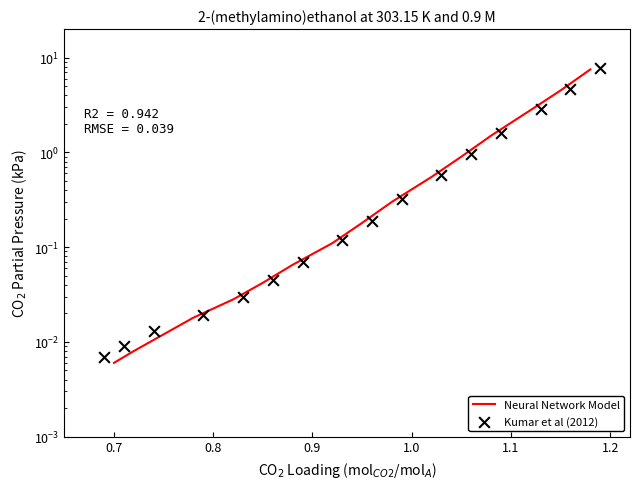

Which series contains the highest Y value?

Kumar et al (2012)